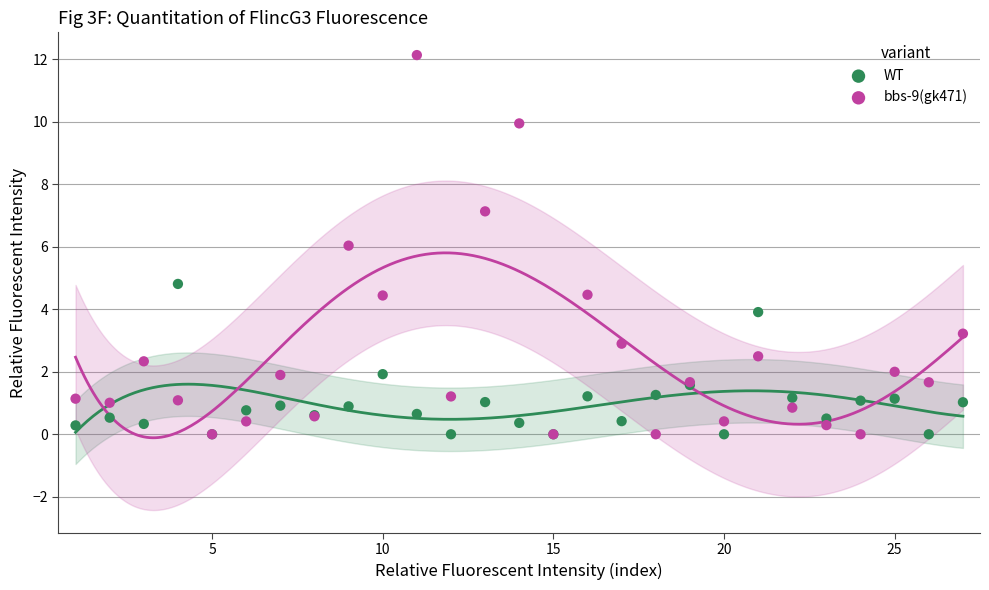

What are all the series names shown in the legend?

WT, bbs-9(gk471)